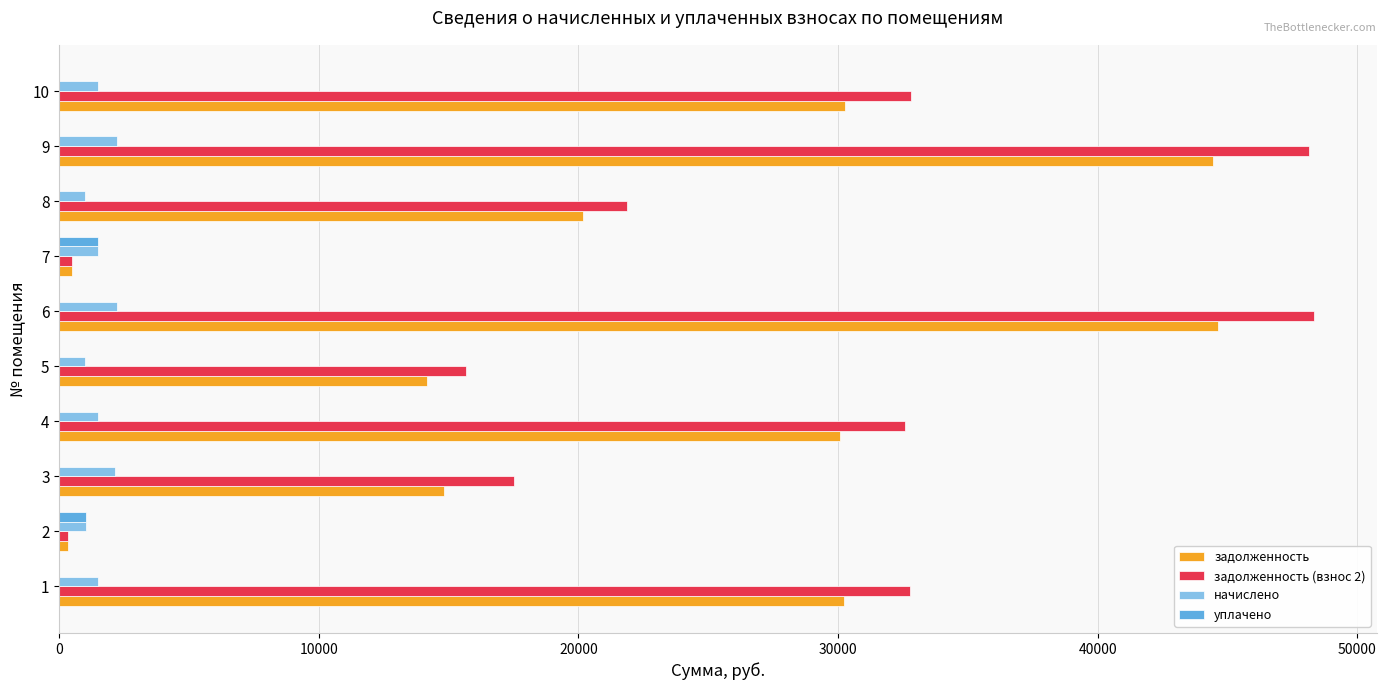

What are all the series names shown in the legend?

задолженность, задолженность (взнос 2), начислено, уплачено